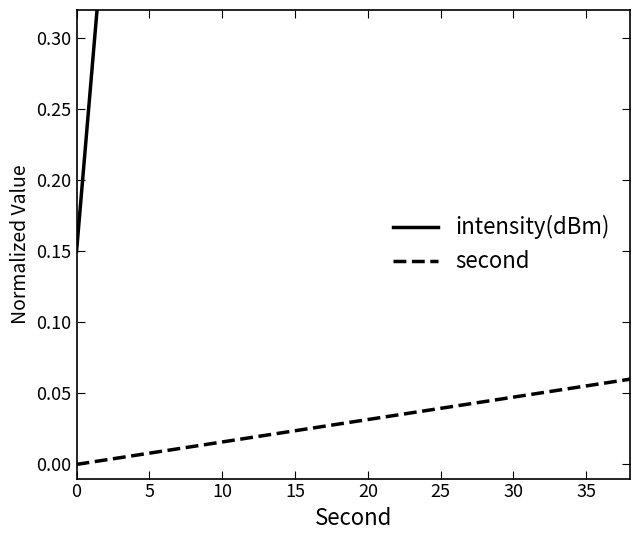

Is the value of intensity(dBm) at 19 greater than the value of second at 14?

Yes